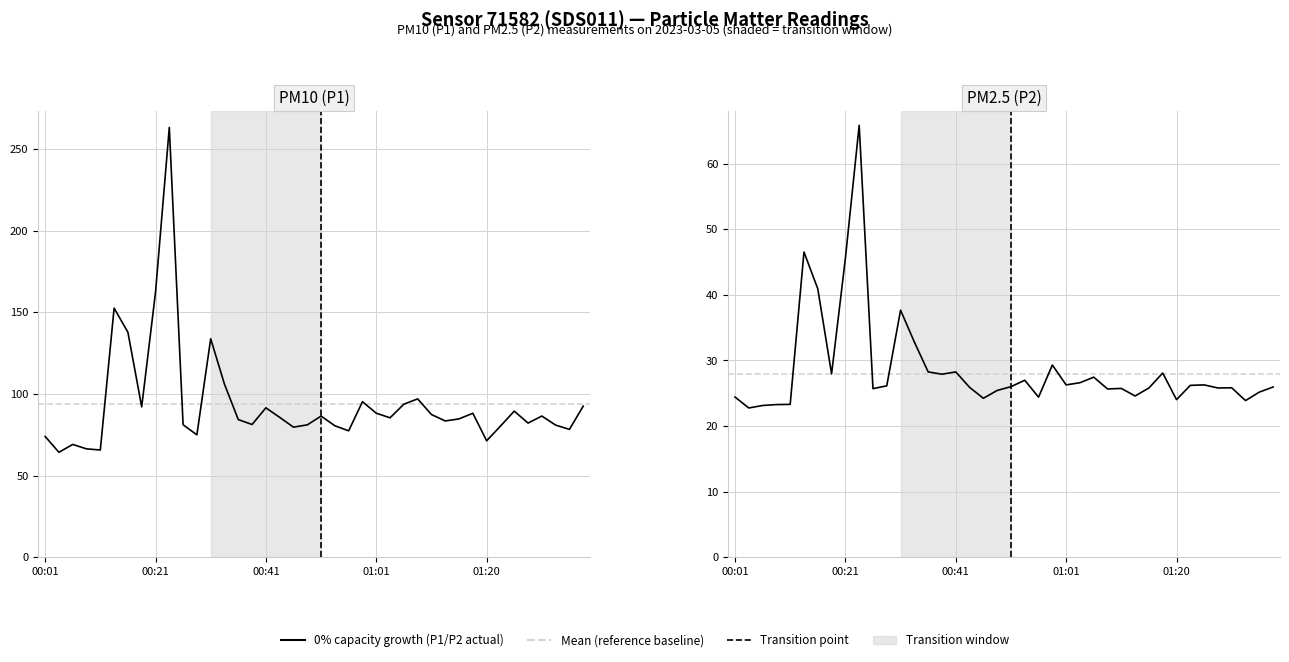

True or false: P2 and P1 intersect in this chart.

False